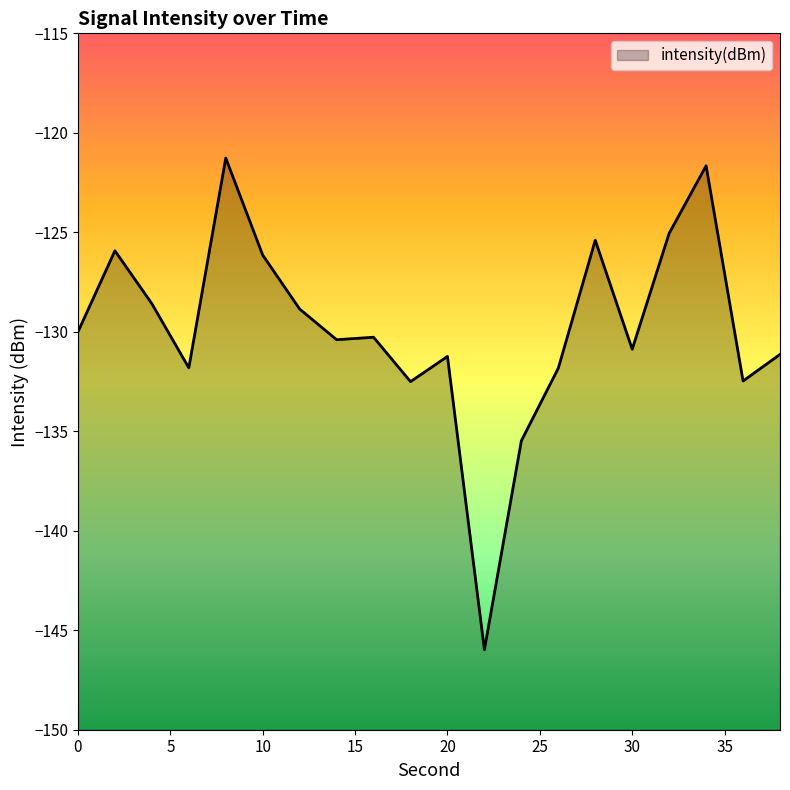

The value at 22 is -59.1. True or false?

False